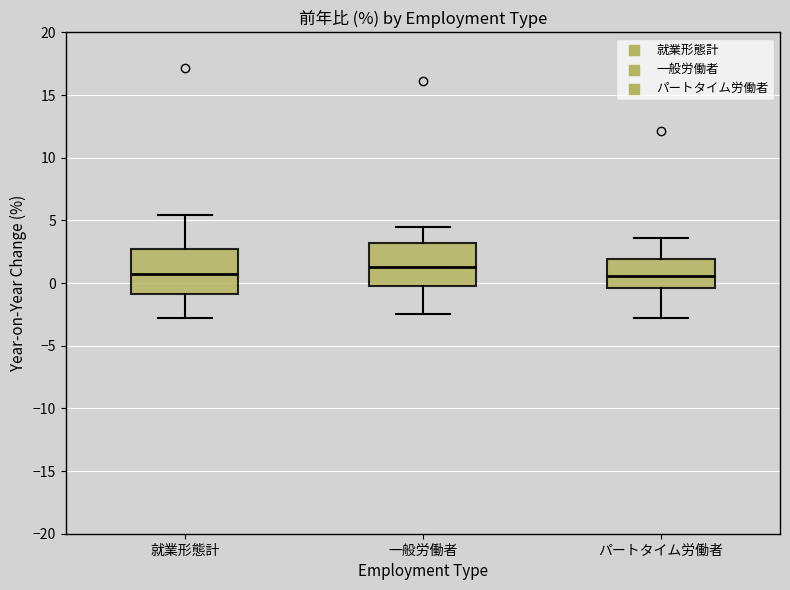

Which box has the highest median line?

一般労働者